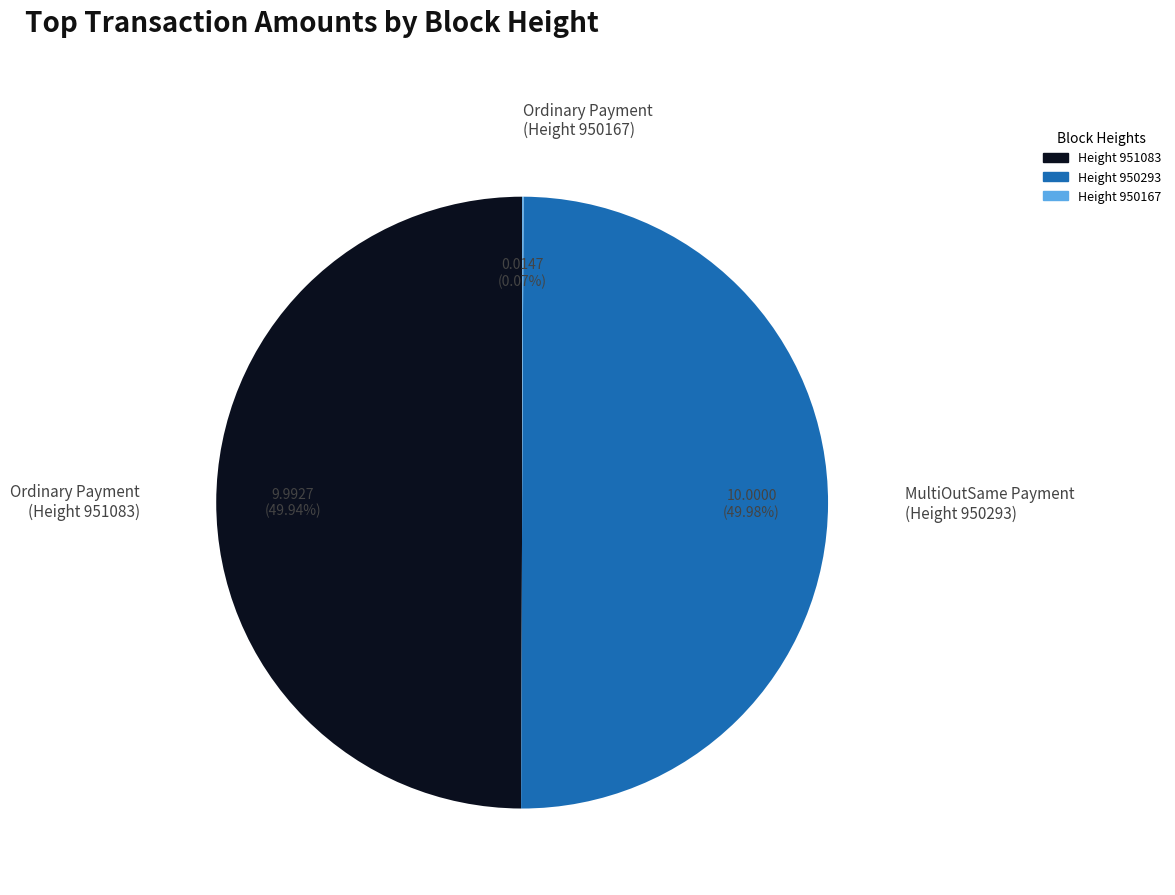

Count the number of slices in the pie.

3